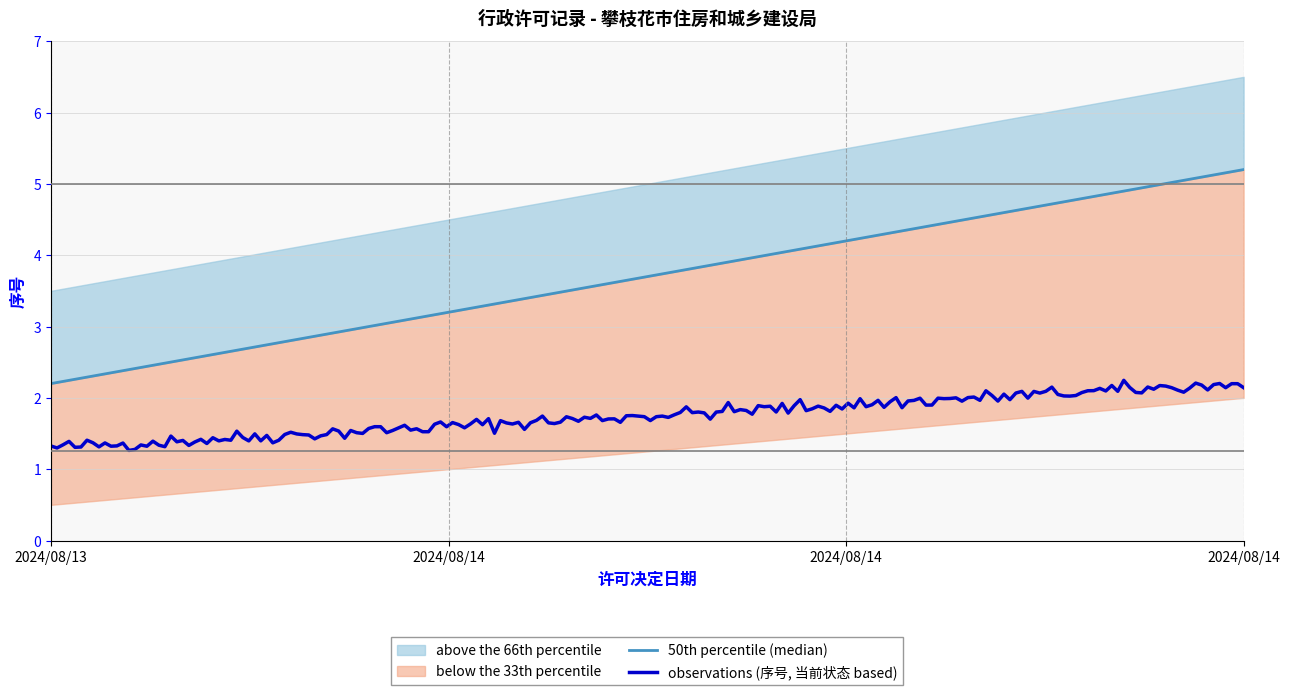

True or false: 序号 and 当前状态 cross at least once.

False